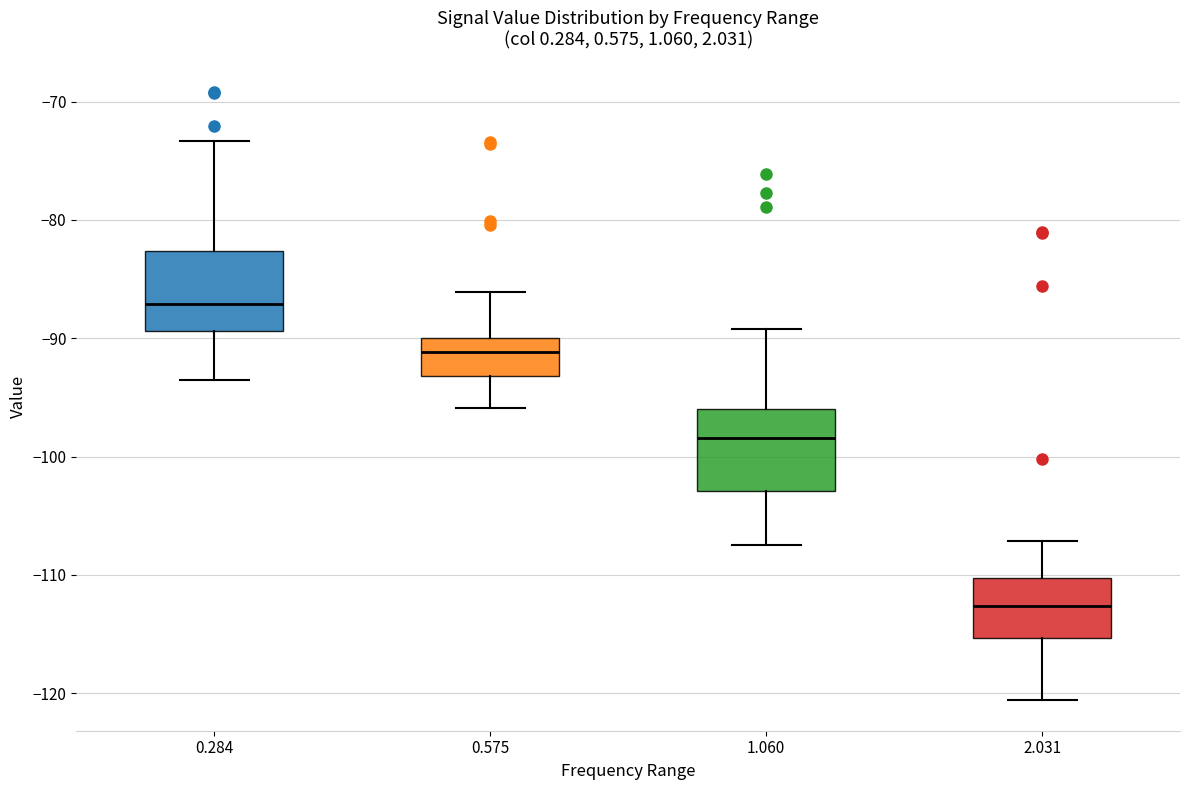

Reading left to right, transcribe this box plot: for each box, give where its median line is, the range the box spans, and where its two whiskers end, as read against the y-axis. The values are not printed on the chart, so give them approximately, as read against the axis.

0.284: median -87, box -89 to -83, whiskers -93 to -73
0.575: median -91, box -93 to -90, whiskers -96 to -86
1.060: median -98, box -103 to -96, whiskers -107 to -89
2.031: median -113, box -115 to -110, whiskers -121 to -107